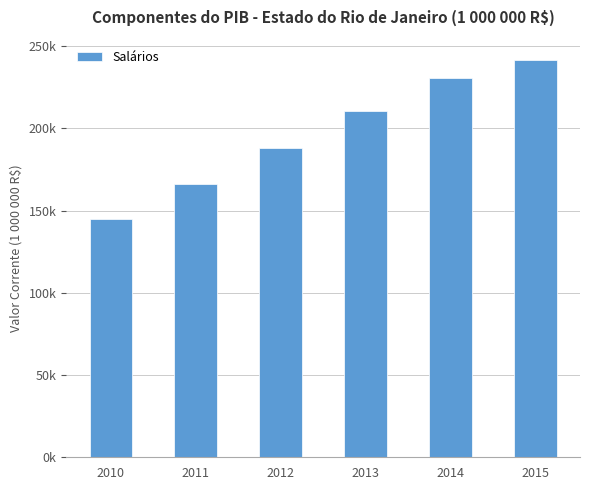

Which category has the highest value across all series?

2015